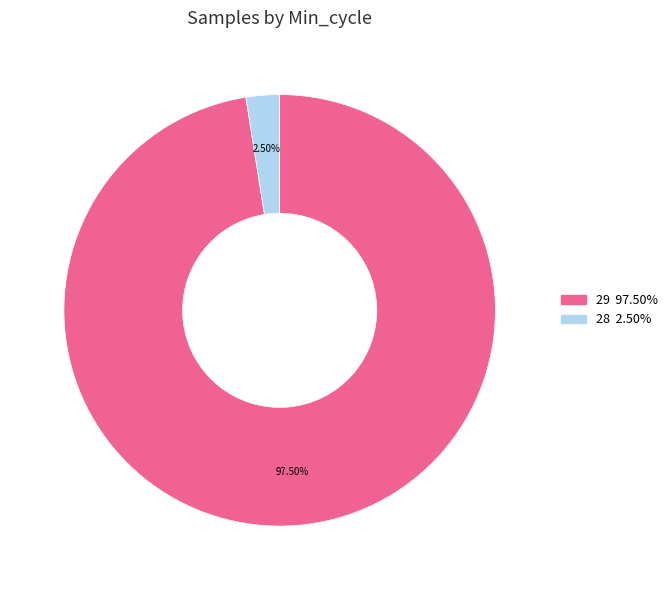

Is there a majority slice in this chart?

Yes